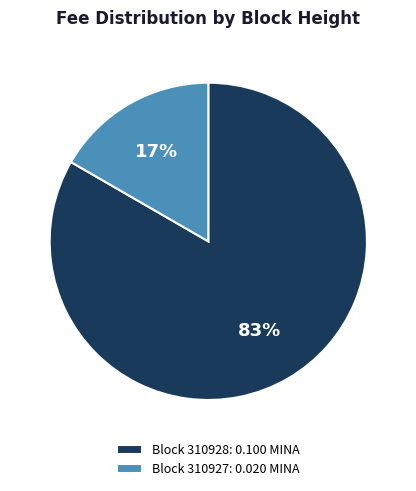

The Block 310927: 0.020 MINA slice represents 25% of the pie. True or false?

False